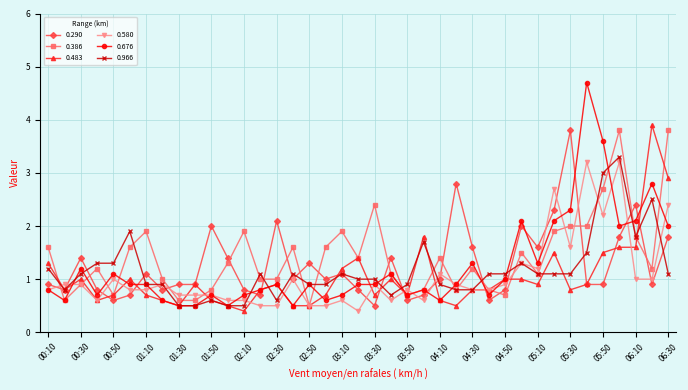

Which series has the widest spread of values?

0.676